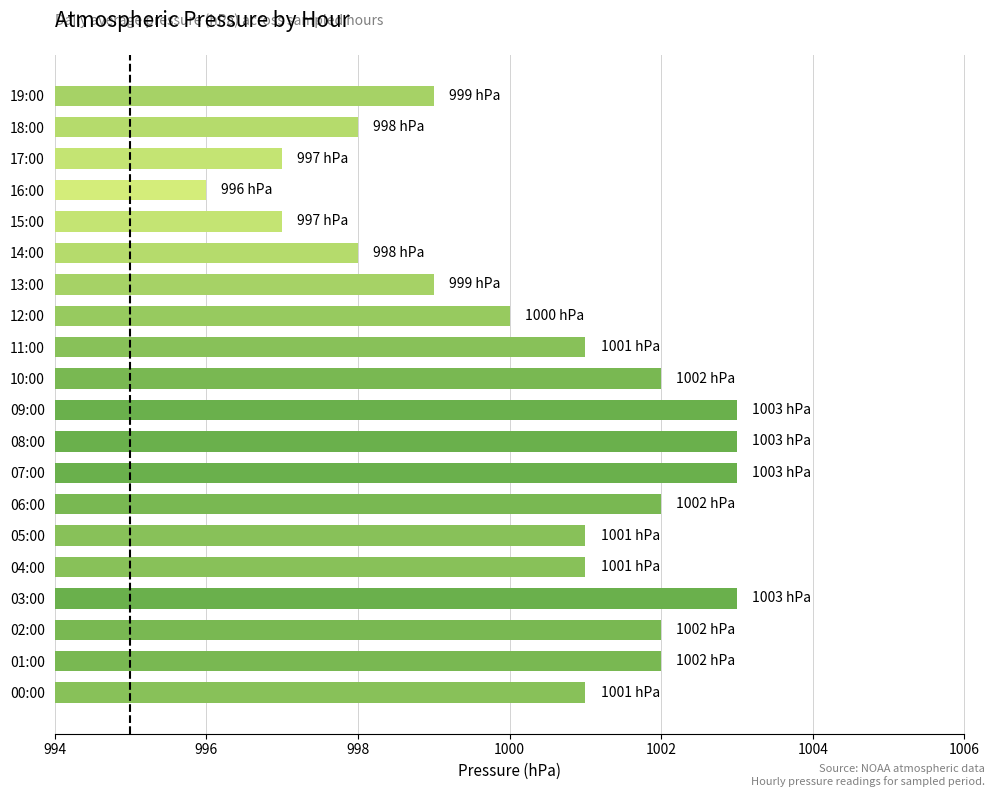

What is the difference between the maximum and minimum values?

7